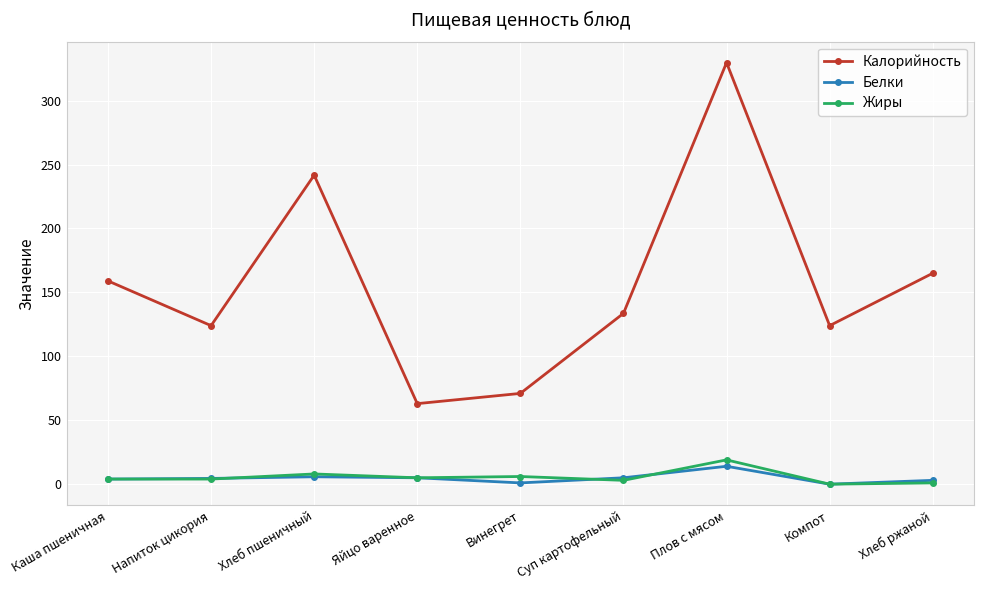

How many interior local peaks does the Калорийность series have?

2